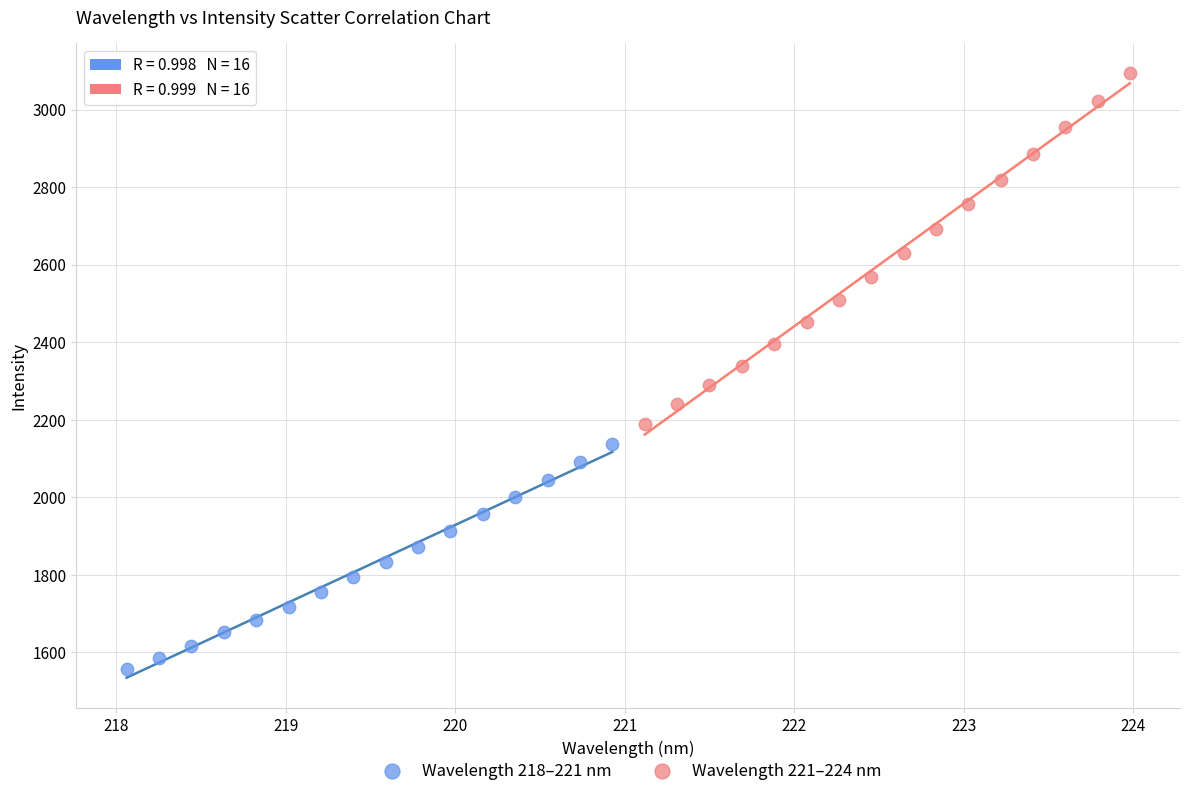

Which series contains the highest Y value?

Wavelength 221–224 nm